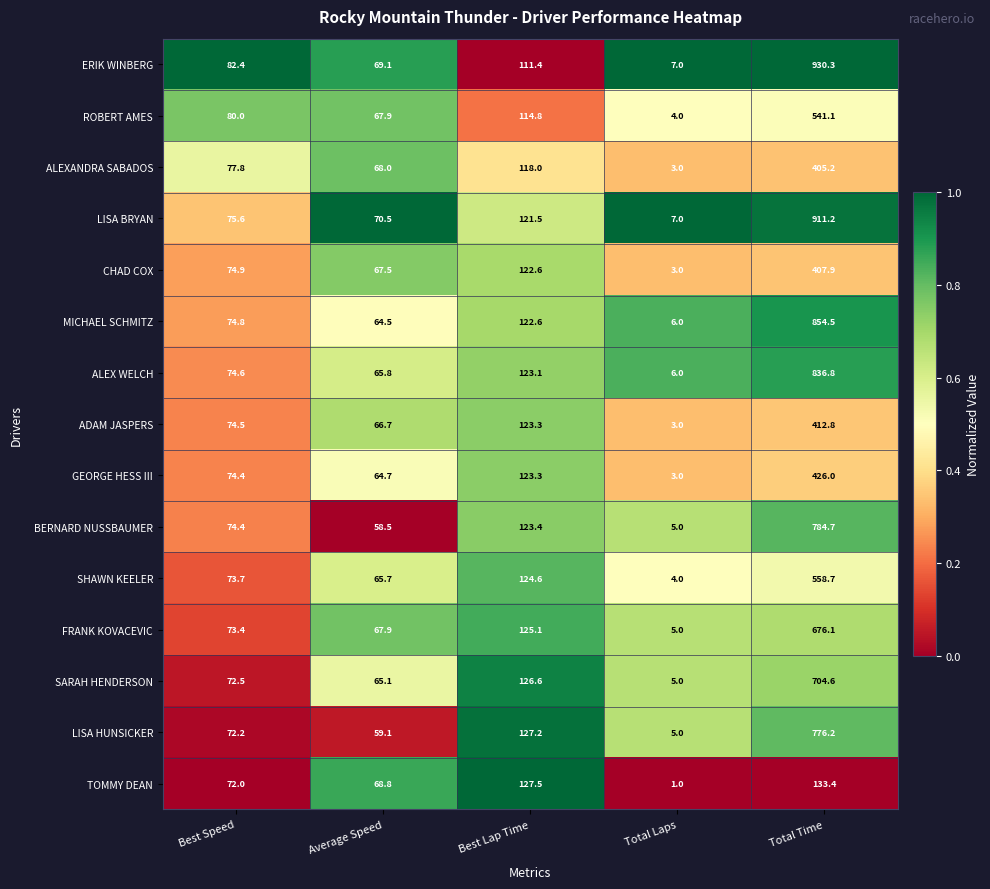

How many series are shown in this chart?

15